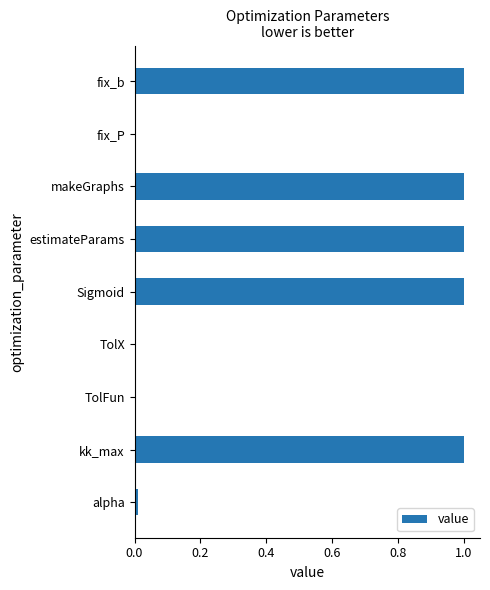

What is the greatest value displayed?

1.0